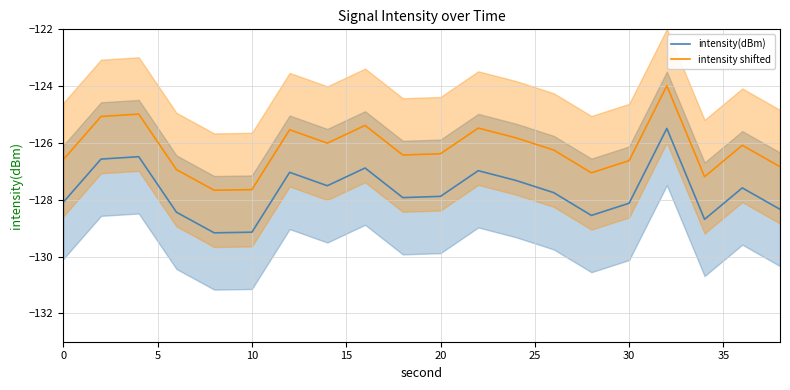

True or false: intensity shifted and intensity(dBm) cross at least once.

False